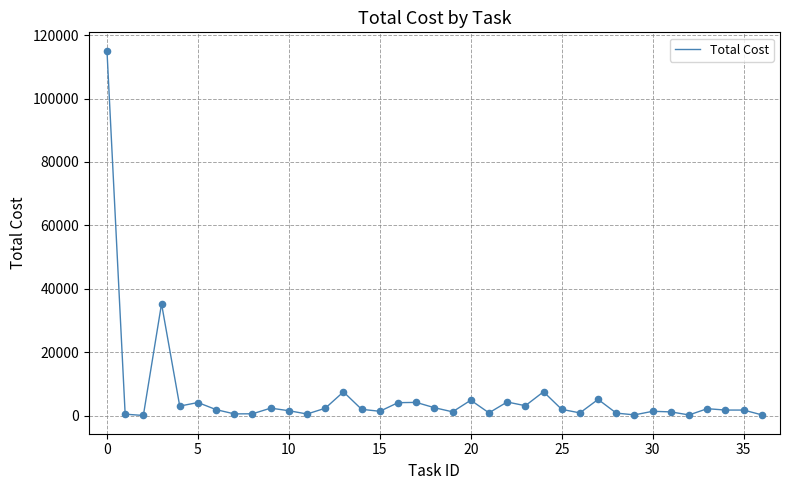

What is the difference between the maximum and minimum values?

115085.2